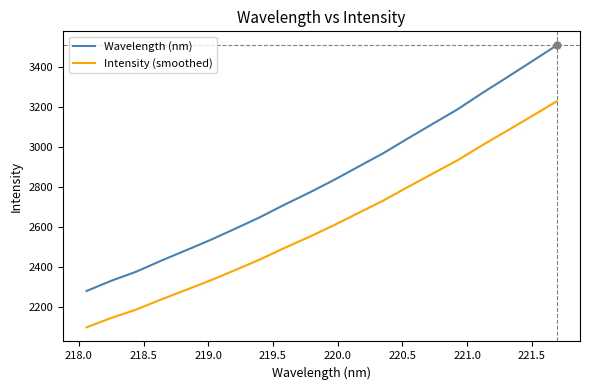

Which series has the widest spread of values?

Wavelength (nm)